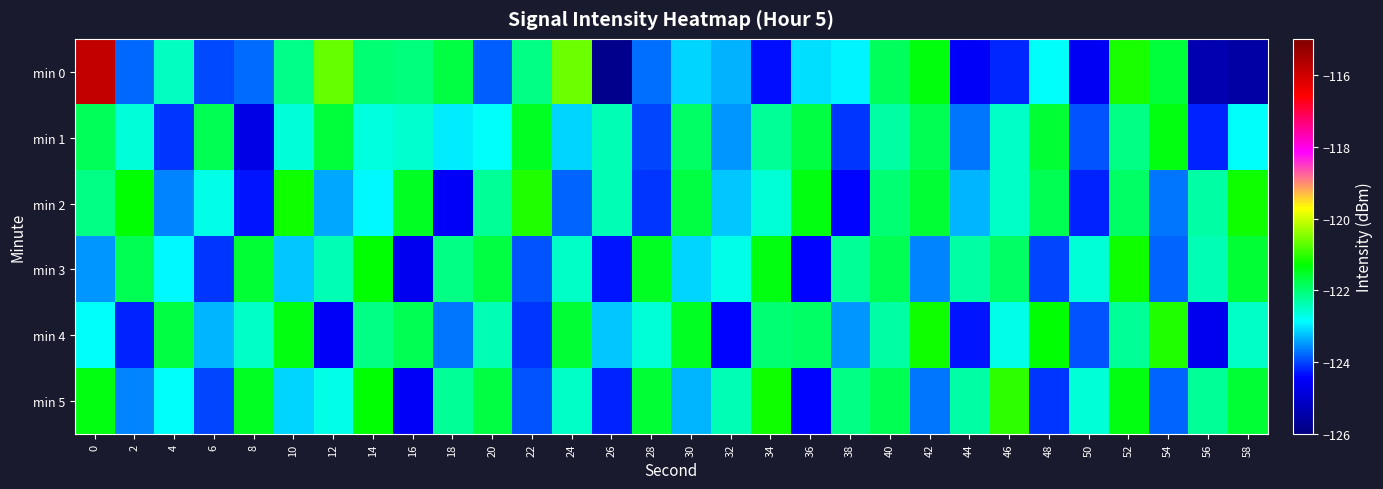

What is the maximum value shown in the chart?

-115.9